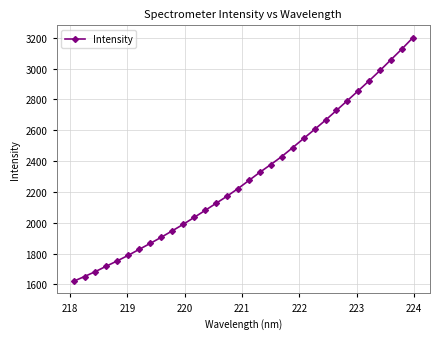

Reading left to right, transcribe all the data shown in this chart.

1619.9	1650.9	1683.1	1718.4	1752.8	1788.8	1827.5	1865.8	1905.5	1947.0	1989.1	2034.2	2079.4	2125.4	2171.7	2220.9	2273.8	2326.8	2377.2	2429.1	2486.9	2546.3	2604.9	2664.9	2728.3	2792.1	2856.3	2921.5	2988.5	3058.5	3128.0	3201.1